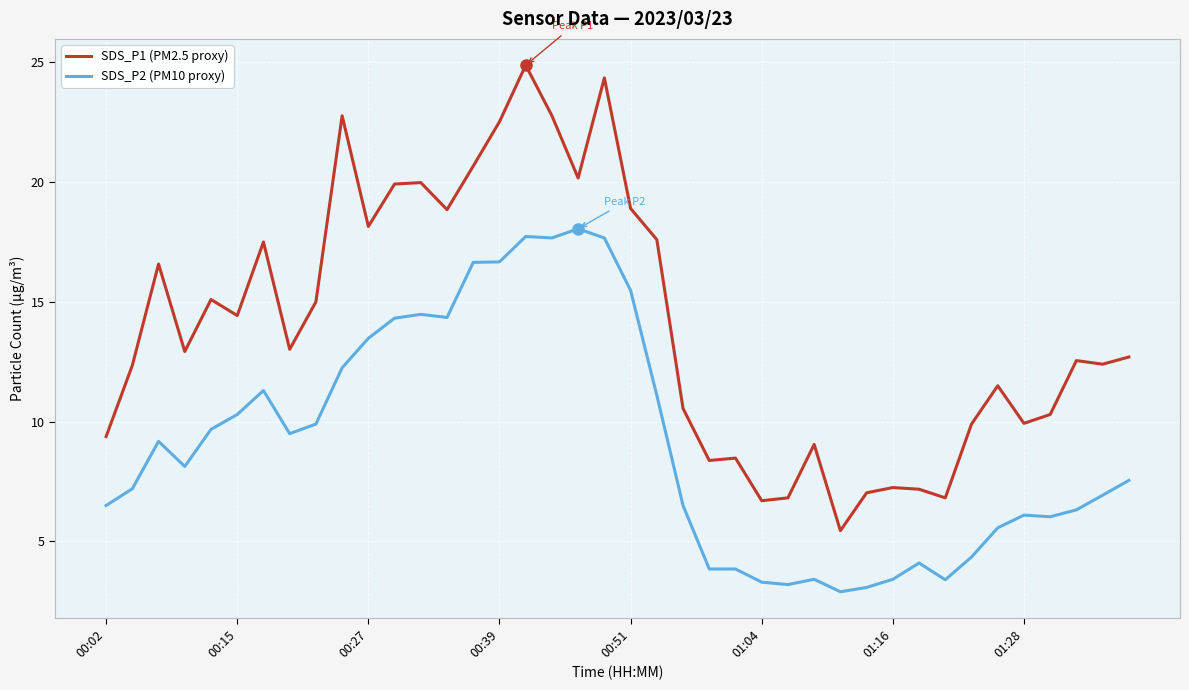

How many lines are shown in the chart?

2